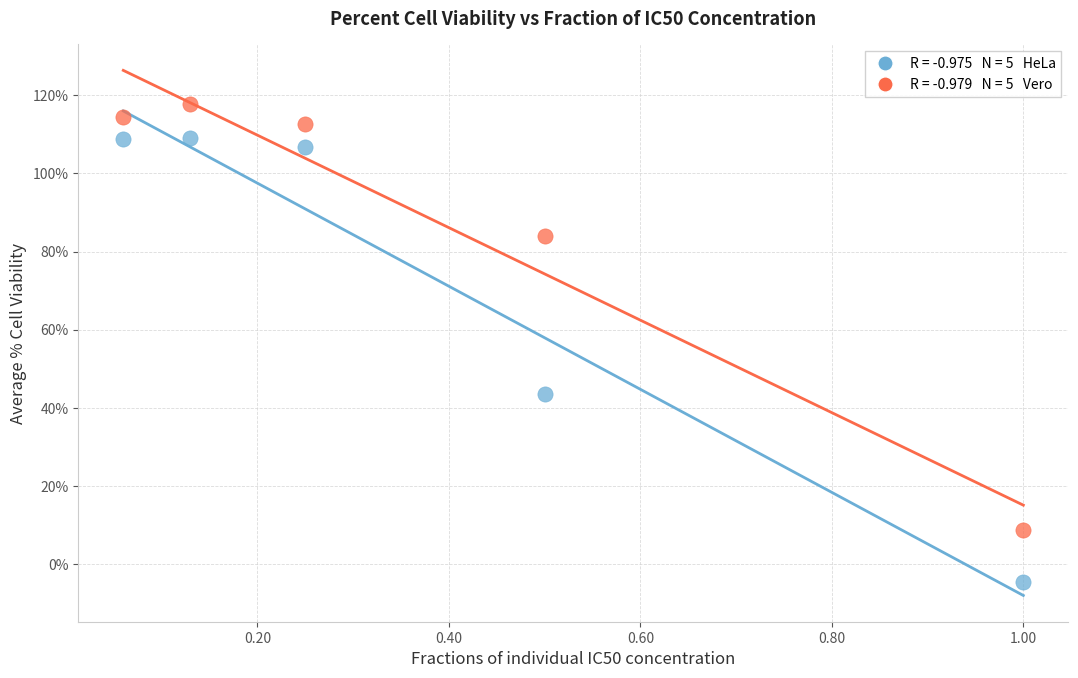

Across all series, what Y value is closest to 56?

43.6